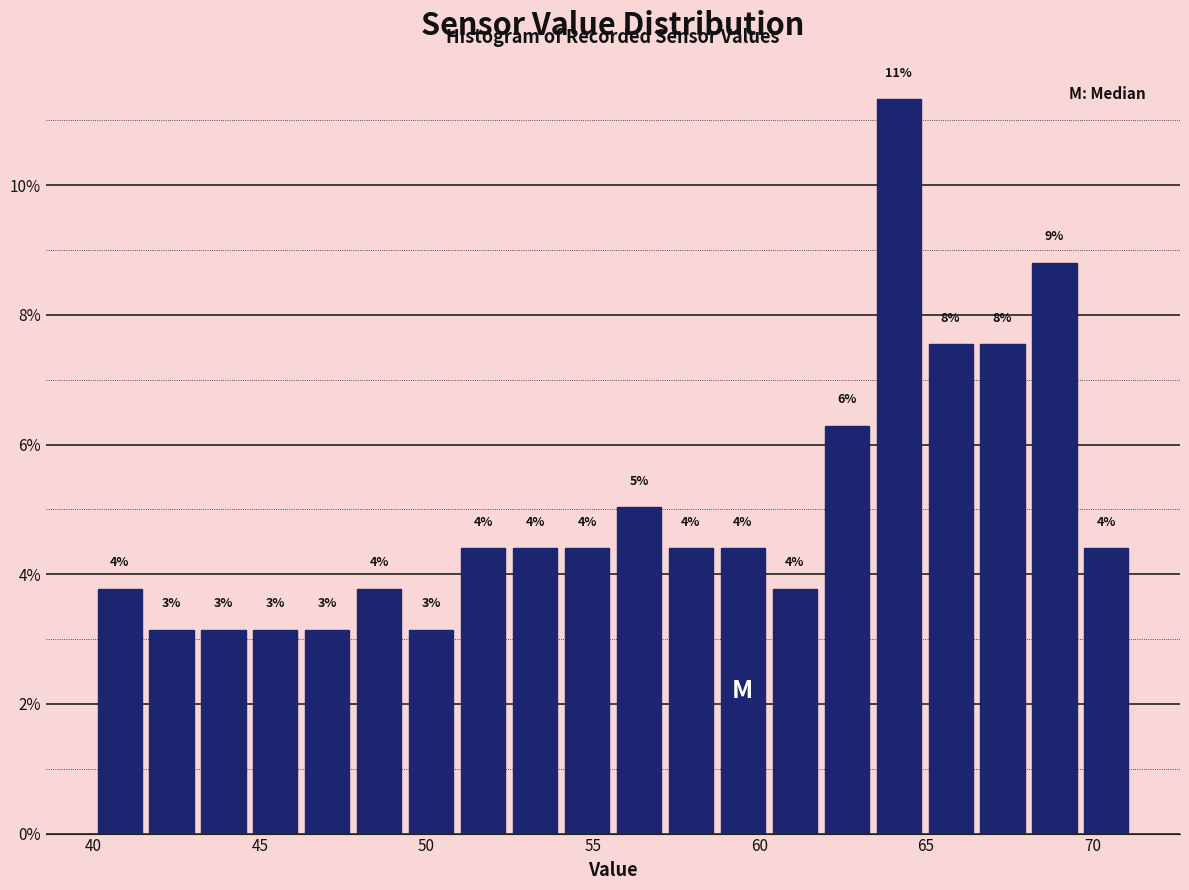

Read against the x-axis, roughly where is the centre of the tallest bar?

64.0